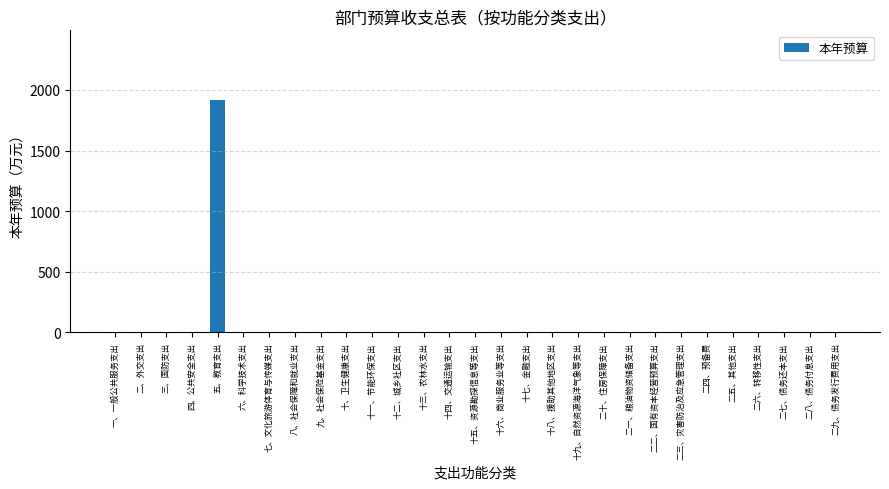

At which category does the chart reach its peak across all series?

五、教育支出